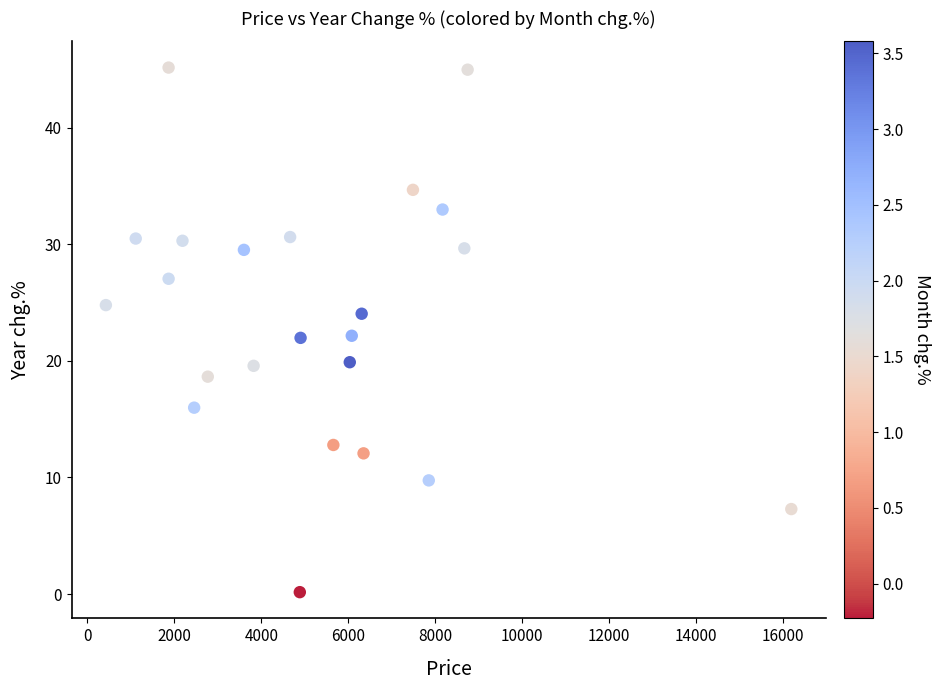

What is the range of Y values (max minus min)?

45.0